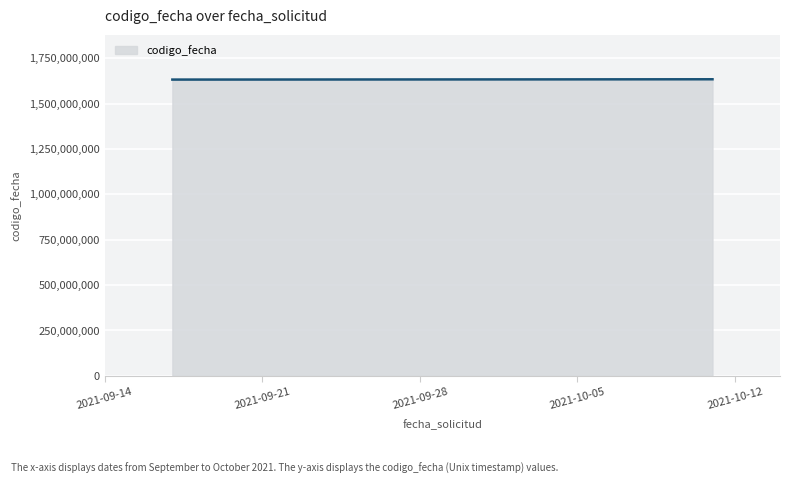

What is the average value?

1633181163